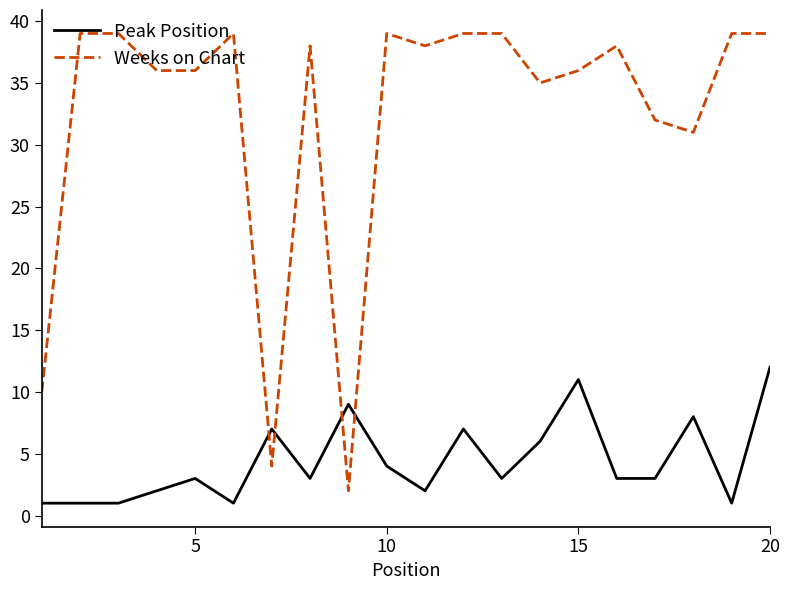

True or false: Peak Position and Weeks on Chart cross at least once.

True